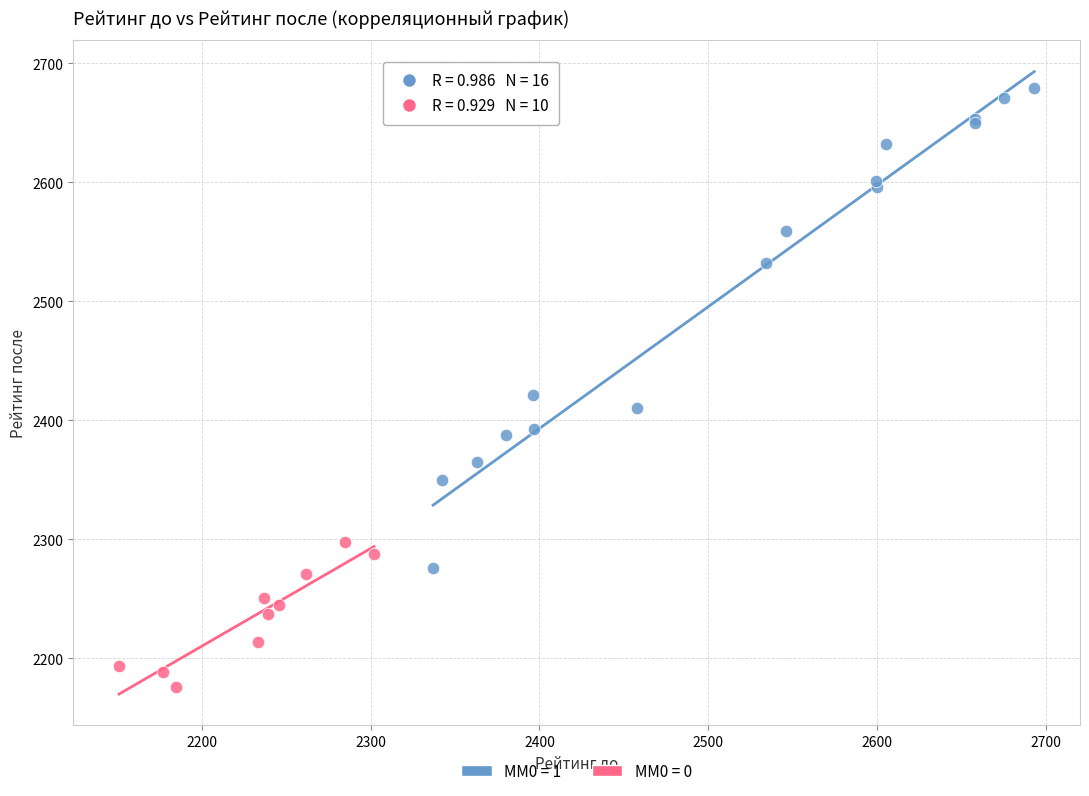

Which series contains the highest Y value?

MM0 = 1